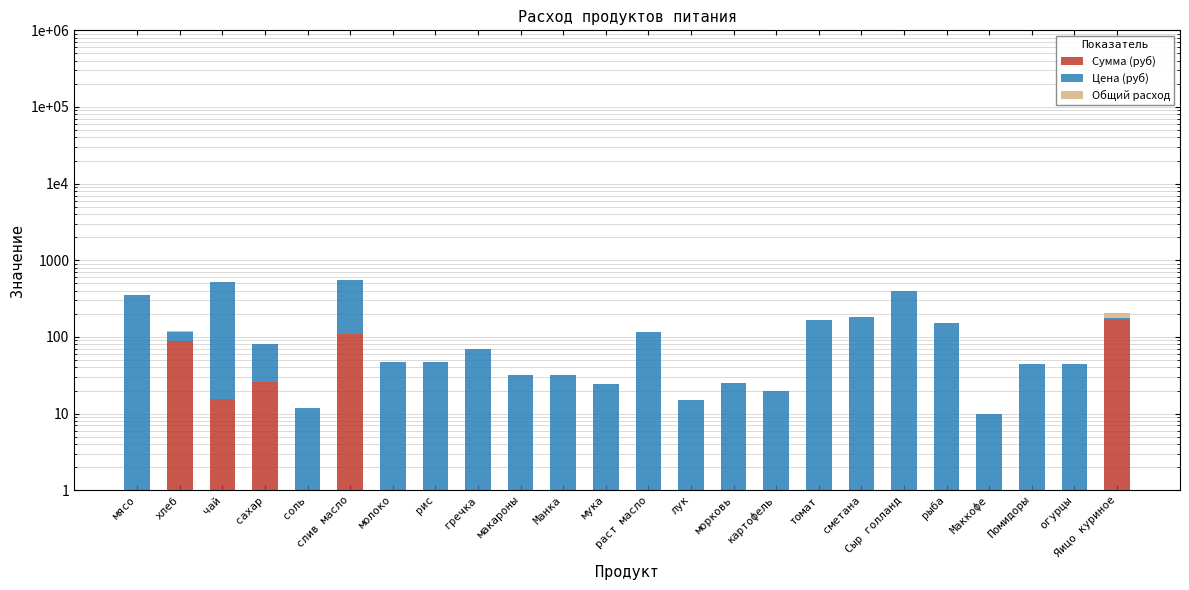

What are all the series names shown in the legend?

Сумма (руб), Цена (руб), Общий расход